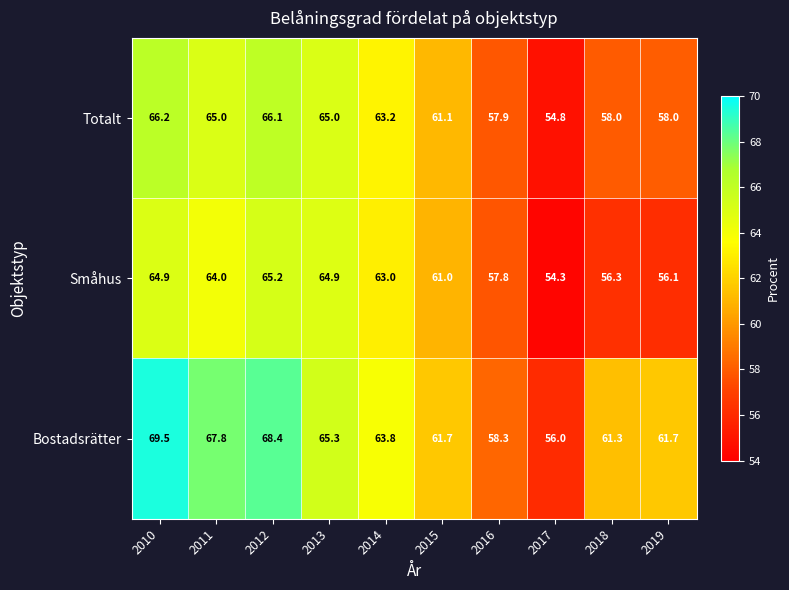

The value of Totalt at 2017 is 54.8. True or false?

True